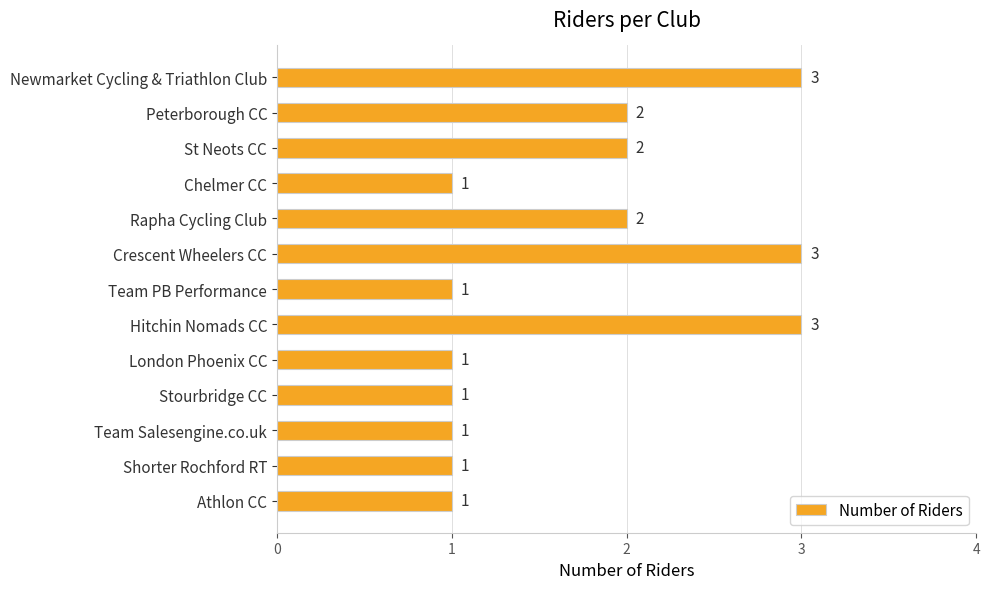

Reading top to bottom, list all the values displayed in this chart.

3	2	2	1	2	3	1	3	1	1	1	1	1